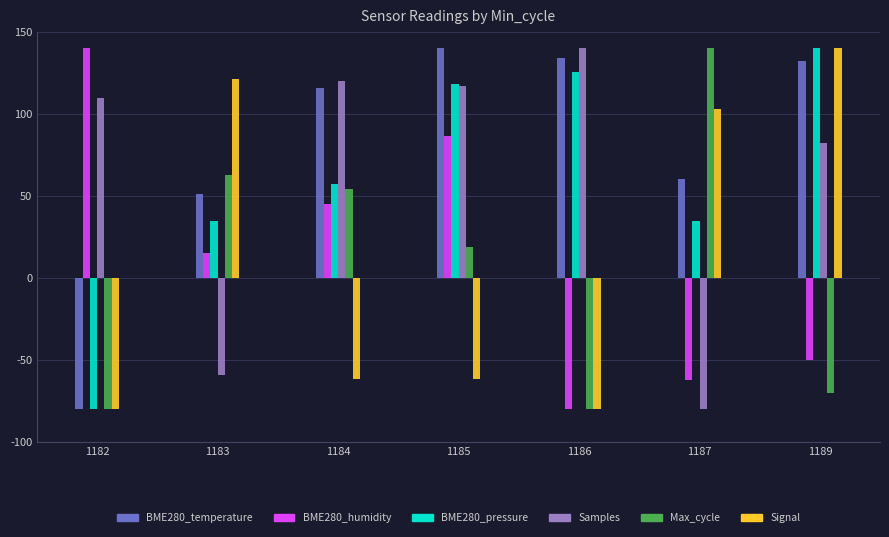

Which series has the largest total across all categories?

BME280_temperature